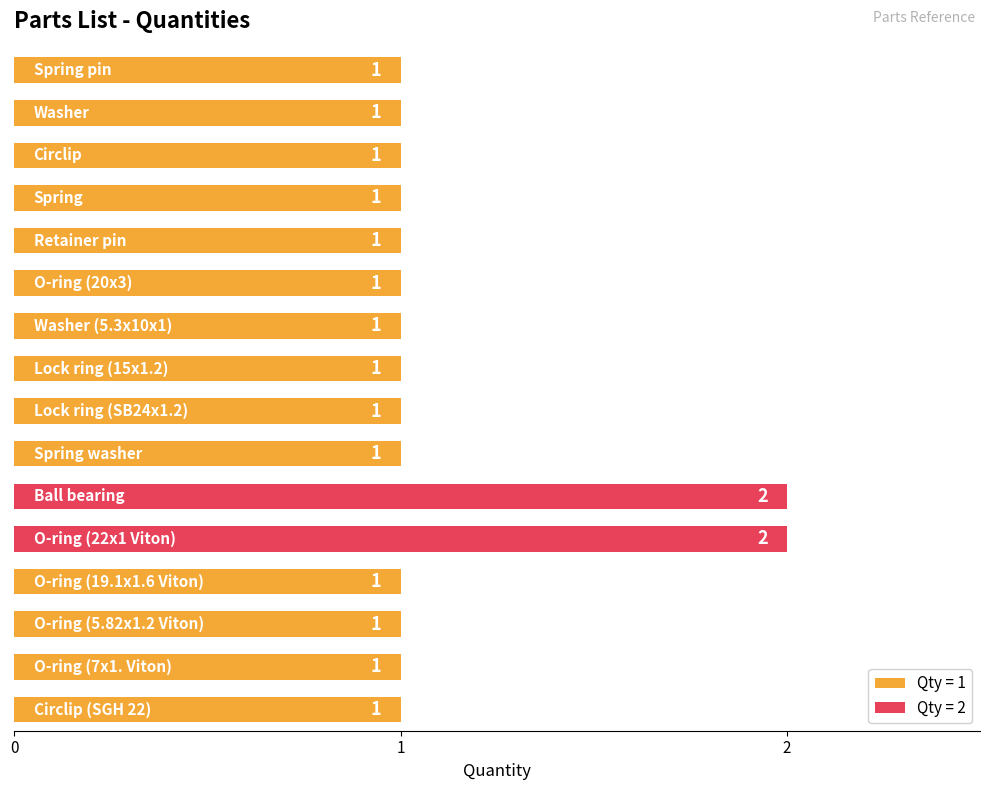

How many values are between 1 and 2?

16